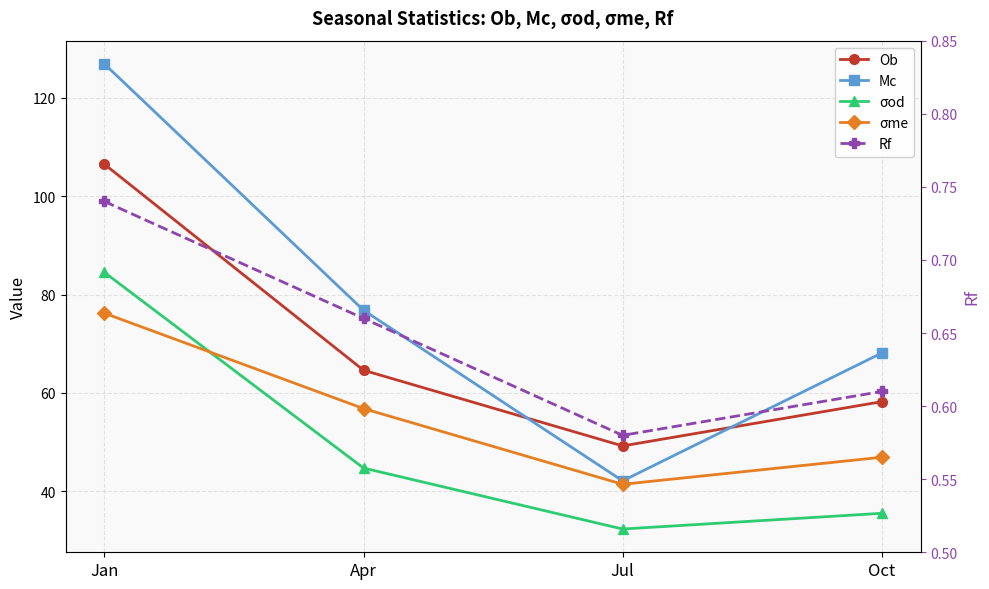

True or false: Rf and σod cross at least once.

False